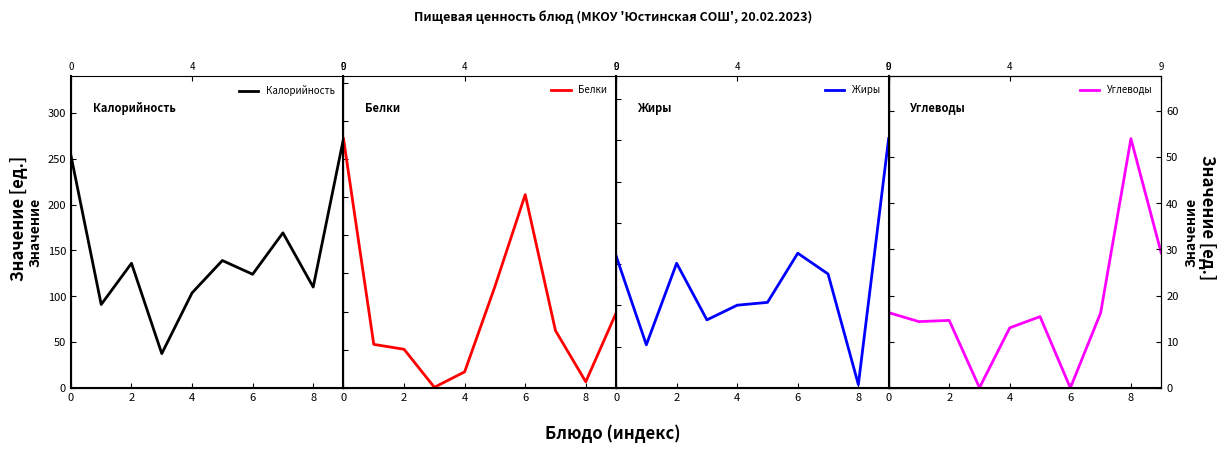

The value of Белки at 10 is 10.9. True or false?

False